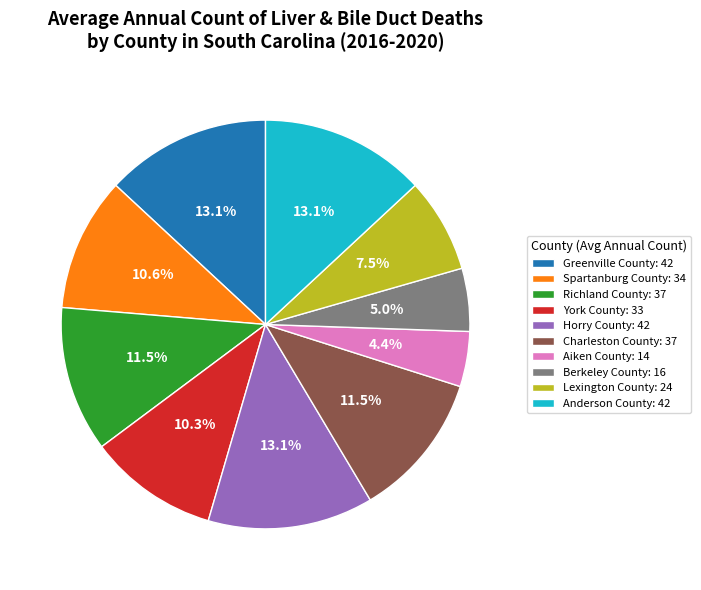

Is there any slice that represents more than half of the pie?

No